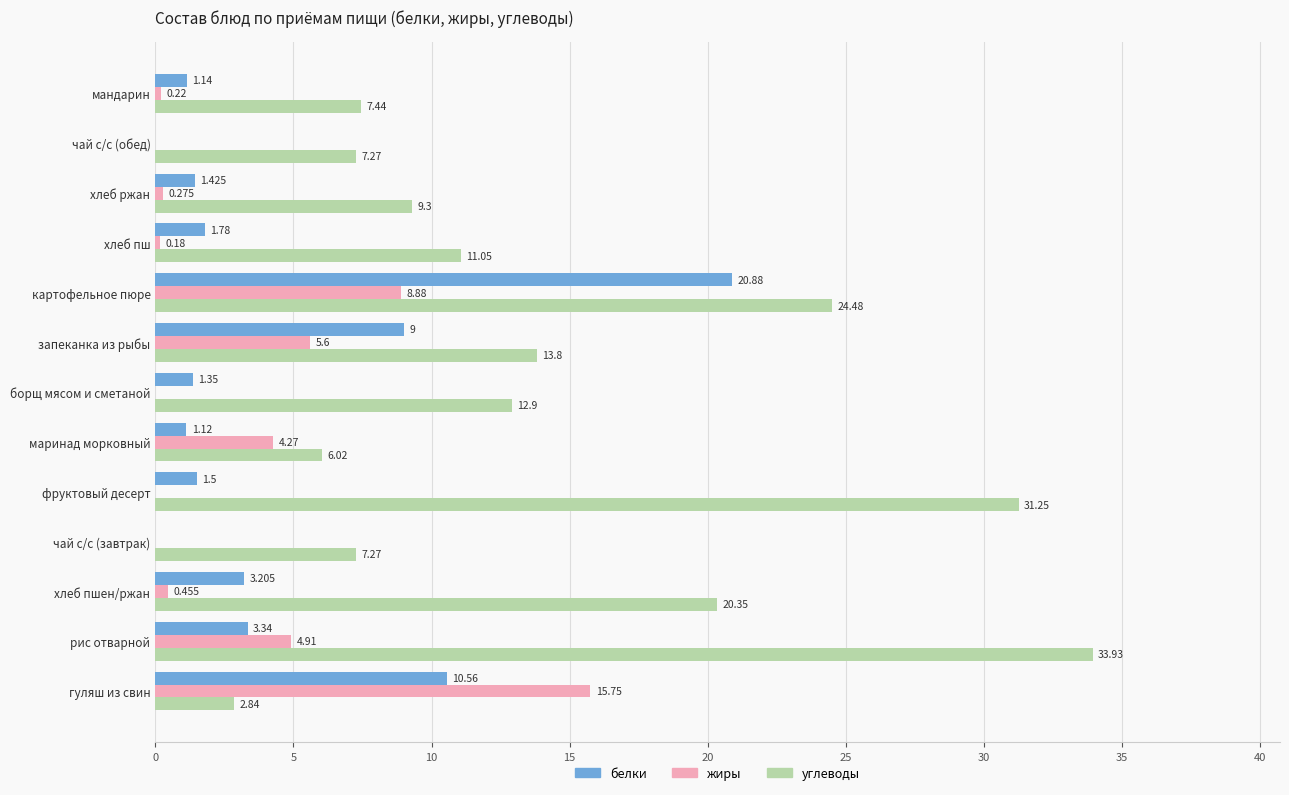

Which series changed the most between рис отварной and хлеб ржан?

углеводы